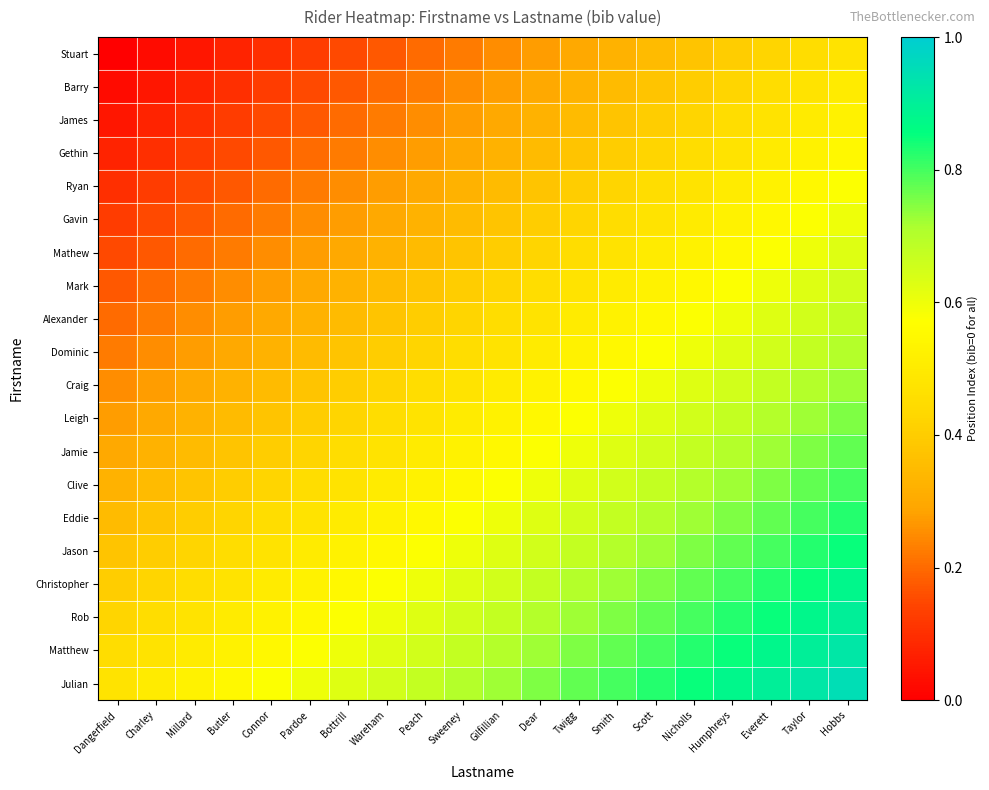

Reading right to left, what are all the values shown in this chart?

Stuart: Hobbs=0.5	Taylor=0.5	Everett=0.4	Humphreys=0.4	Nicholls=0.4	Scott=0.3	Smith=0.3	Twigg=0.3	Dear=0.3	Gilfillian=0.2	Sweeney=0.2	Peach=0.2	Wareham=0.2	Bottrill=0.1	Pardoe=0.1	Connor=0.1	Butler=0.1	Millard=0.1	Charley=0.0	Dangerfield=0.0
Barry: Hobbs=0.5	Taylor=0.5	Everett=0.5	Humphreys=0.4	Nicholls=0.4	Scott=0.4	Smith=0.3	Twigg=0.3	Dear=0.3	Gilfillian=0.3	Sweeney=0.2	Peach=0.2	Wareham=0.2	Bottrill=0.2	Pardoe=0.1	Connor=0.1	Butler=0.1	Millard=0.1	Charley=0.1	Dangerfield=0.0
James: Hobbs=0.5	Taylor=0.5	Everett=0.5	Humphreys=0.5	Nicholls=0.4	Scott=0.4	Smith=0.4	Twigg=0.3	Dear=0.3	Gilfillian=0.3	Sweeney=0.3	Peach=0.2	Wareham=0.2	Bottrill=0.2	Pardoe=0.2	Connor=0.1	Butler=0.1	Millard=0.1	Charley=0.1	Dangerfield=0.1
Gethin: Hobbs=0.6	Taylor=0.5	Everett=0.5	Humphreys=0.5	Nicholls=0.5	Scott=0.4	Smith=0.4	Twigg=0.4	Dear=0.3	Gilfillian=0.3	Sweeney=0.3	Peach=0.3	Wareham=0.2	Bottrill=0.2	Pardoe=0.2	Connor=0.2	Butler=0.1	Millard=0.1	Charley=0.1	Dangerfield=0.1
Ryan: Hobbs=0.6	Taylor=0.6	Everett=0.5	Humphreys=0.5	Nicholls=0.5	Scott=0.5	Smith=0.4	Twigg=0.4	Dear=0.4	Gilfillian=0.3	Sweeney=0.3	Peach=0.3	Wareham=0.3	Bottrill=0.2	Pardoe=0.2	Connor=0.2	Butler=0.2	Millard=0.1	Charley=0.1	Dangerfield=0.1
Gavin: Hobbs=0.6	Taylor=0.6	Everett=0.6	Humphreys=0.5	Nicholls=0.5	Scott=0.5	Smith=0.5	Twigg=0.4	Dear=0.4	Gilfillian=0.4	Sweeney=0.3	Peach=0.3	Wareham=0.3	Bottrill=0.3	Pardoe=0.2	Connor=0.2	Butler=0.2	Millard=0.2	Charley=0.1	Dangerfield=0.1
Mathew: Hobbs=0.6	Taylor=0.6	Everett=0.6	Humphreys=0.6	Nicholls=0.5	Scott=0.5	Smith=0.5	Twigg=0.5	Dear=0.4	Gilfillian=0.4	Sweeney=0.4	Peach=0.3	Wareham=0.3	Bottrill=0.3	Pardoe=0.3	Connor=0.2	Butler=0.2	Millard=0.2	Charley=0.2	Dangerfield=0.1
Mark: Hobbs=0.7	Taylor=0.6	Everett=0.6	Humphreys=0.6	Nicholls=0.6	Scott=0.5	Smith=0.5	Twigg=0.5	Dear=0.5	Gilfillian=0.4	Sweeney=0.4	Peach=0.4	Wareham=0.3	Bottrill=0.3	Pardoe=0.3	Connor=0.3	Butler=0.2	Millard=0.2	Charley=0.2	Dangerfield=0.2
Alexander: Hobbs=0.7	Taylor=0.7	Everett=0.6	Humphreys=0.6	Nicholls=0.6	Scott=0.6	Smith=0.5	Twigg=0.5	Dear=0.5	Gilfillian=0.5	Sweeney=0.4	Peach=0.4	Wareham=0.4	Bottrill=0.3	Pardoe=0.3	Connor=0.3	Butler=0.3	Millard=0.2	Charley=0.2	Dangerfield=0.2
Dominic: Hobbs=0.7	Taylor=0.7	Everett=0.7	Humphreys=0.6	Nicholls=0.6	Scott=0.6	Smith=0.6	Twigg=0.5	Dear=0.5	Gilfillian=0.5	Sweeney=0.5	Peach=0.4	Wareham=0.4	Bottrill=0.4	Pardoe=0.3	Connor=0.3	Butler=0.3	Millard=0.3	Charley=0.2	Dangerfield=0.2
Craig: Hobbs=0.7	Taylor=0.7	Everett=0.7	Humphreys=0.7	Nicholls=0.6	Scott=0.6	Smith=0.6	Twigg=0.6	Dear=0.5	Gilfillian=0.5	Sweeney=0.5	Peach=0.5	Wareham=0.4	Bottrill=0.4	Pardoe=0.4	Connor=0.3	Butler=0.3	Millard=0.3	Charley=0.3	Dangerfield=0.2
Leigh: Hobbs=0.8	Taylor=0.7	Everett=0.7	Humphreys=0.7	Nicholls=0.7	Scott=0.6	Smith=0.6	Twigg=0.6	Dear=0.6	Gilfillian=0.5	Sweeney=0.5	Peach=0.5	Wareham=0.5	Bottrill=0.4	Pardoe=0.4	Connor=0.4	Butler=0.3	Millard=0.3	Charley=0.3	Dangerfield=0.3
Jamie: Hobbs=0.8	Taylor=0.8	Everett=0.7	Humphreys=0.7	Nicholls=0.7	Scott=0.7	Smith=0.6	Twigg=0.6	Dear=0.6	Gilfillian=0.6	Sweeney=0.5	Peach=0.5	Wareham=0.5	Bottrill=0.5	Pardoe=0.4	Connor=0.4	Butler=0.4	Millard=0.3	Charley=0.3	Dangerfield=0.3
Clive: Hobbs=0.8	Taylor=0.8	Everett=0.8	Humphreys=0.7	Nicholls=0.7	Scott=0.7	Smith=0.7	Twigg=0.6	Dear=0.6	Gilfillian=0.6	Sweeney=0.6	Peach=0.5	Wareham=0.5	Bottrill=0.5	Pardoe=0.5	Connor=0.4	Butler=0.4	Millard=0.4	Charley=0.3	Dangerfield=0.3
Eddie: Hobbs=0.8	Taylor=0.8	Everett=0.8	Humphreys=0.8	Nicholls=0.7	Scott=0.7	Smith=0.7	Twigg=0.7	Dear=0.6	Gilfillian=0.6	Sweeney=0.6	Peach=0.6	Wareham=0.5	Bottrill=0.5	Pardoe=0.5	Connor=0.5	Butler=0.4	Millard=0.4	Charley=0.4	Dangerfield=0.3
Jason: Hobbs=0.8	Taylor=0.8	Everett=0.8	Humphreys=0.8	Nicholls=0.8	Scott=0.7	Smith=0.7	Twigg=0.7	Dear=0.7	Gilfillian=0.6	Sweeney=0.6	Peach=0.6	Wareham=0.6	Bottrill=0.5	Pardoe=0.5	Connor=0.5	Butler=0.5	Millard=0.4	Charley=0.4	Dangerfield=0.4
Christopher: Hobbs=0.9	Taylor=0.8	Everett=0.8	Humphreys=0.8	Nicholls=0.8	Scott=0.8	Smith=0.7	Twigg=0.7	Dear=0.7	Gilfillian=0.7	Sweeney=0.6	Peach=0.6	Wareham=0.6	Bottrill=0.6	Pardoe=0.5	Connor=0.5	Butler=0.5	Millard=0.5	Charley=0.4	Dangerfield=0.4
Rob: Hobbs=0.9	Taylor=0.9	Everett=0.8	Humphreys=0.8	Nicholls=0.8	Scott=0.8	Smith=0.8	Twigg=0.7	Dear=0.7	Gilfillian=0.7	Sweeney=0.7	Peach=0.6	Wareham=0.6	Bottrill=0.6	Pardoe=0.6	Connor=0.5	Butler=0.5	Millard=0.5	Charley=0.5	Dangerfield=0.4
Matthew: Hobbs=0.9	Taylor=0.9	Everett=0.9	Humphreys=0.8	Nicholls=0.8	Scott=0.8	Smith=0.8	Twigg=0.8	Dear=0.7	Gilfillian=0.7	Sweeney=0.7	Peach=0.7	Wareham=0.6	Bottrill=0.6	Pardoe=0.6	Connor=0.6	Butler=0.5	Millard=0.5	Charley=0.5	Dangerfield=0.5
Julian: Hobbs=0.9	Taylor=0.9	Everett=0.9	Humphreys=0.9	Nicholls=0.8	Scott=0.8	Smith=0.8	Twigg=0.8	Dear=0.8	Gilfillian=0.7	Sweeney=0.7	Peach=0.7	Wareham=0.7	Bottrill=0.6	Pardoe=0.6	Connor=0.6	Butler=0.6	Millard=0.5	Charley=0.5	Dangerfield=0.5